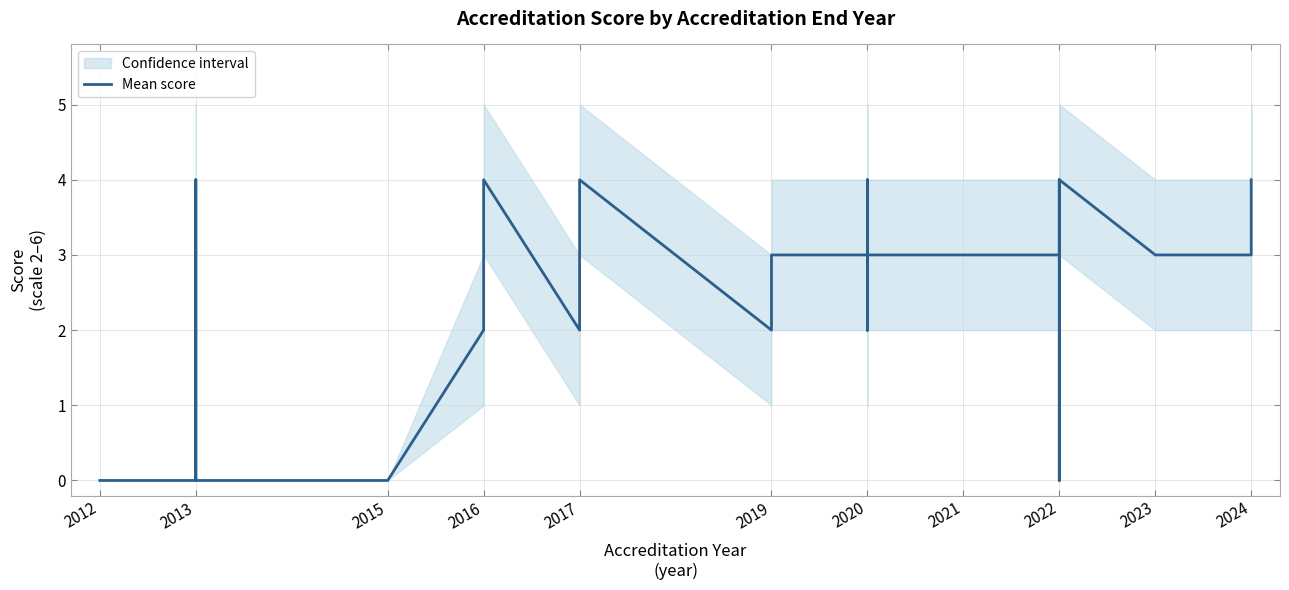

How many lines are shown in the chart?

1